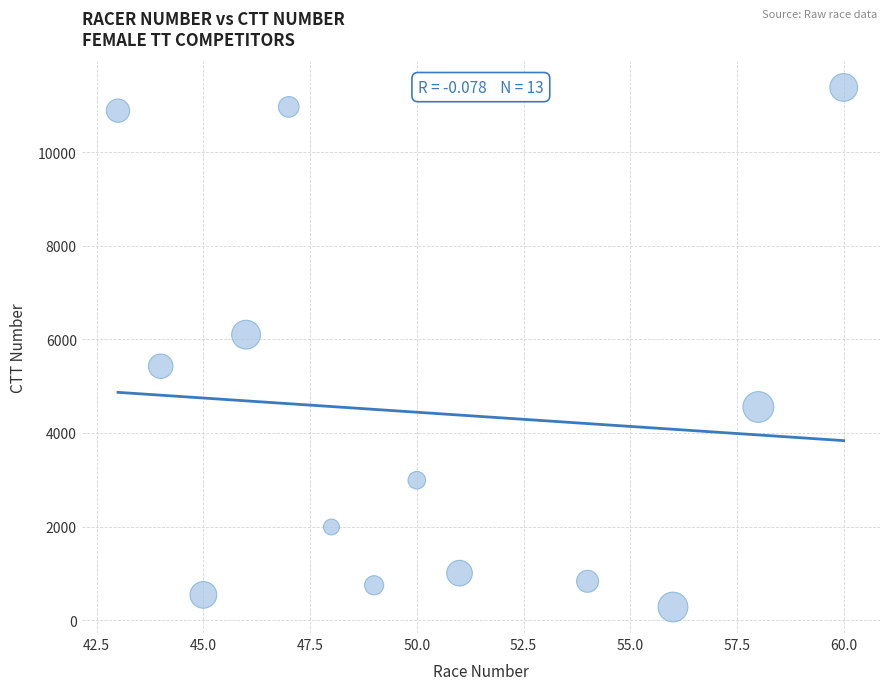

What Y value in the scatter plot is closest to 5830?

6099